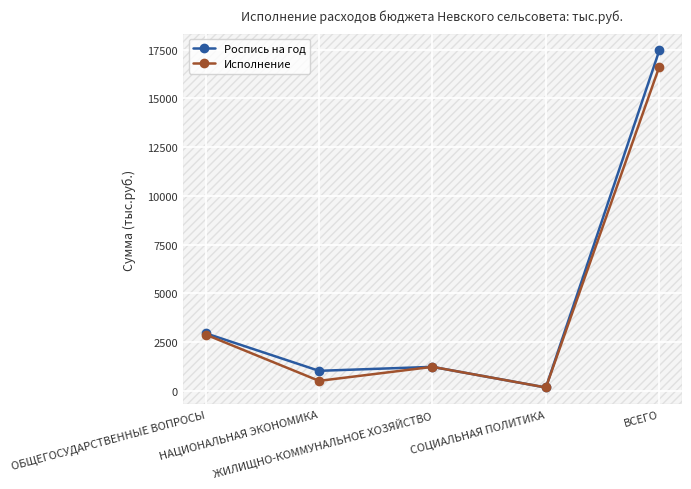

What is the value of the Роспись на год point at the 5th from the left?

17464.7